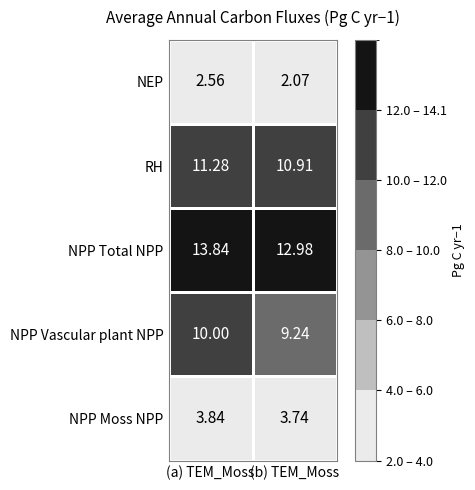

At which category is the sum across all series the highest?

(a) TEM_Moss